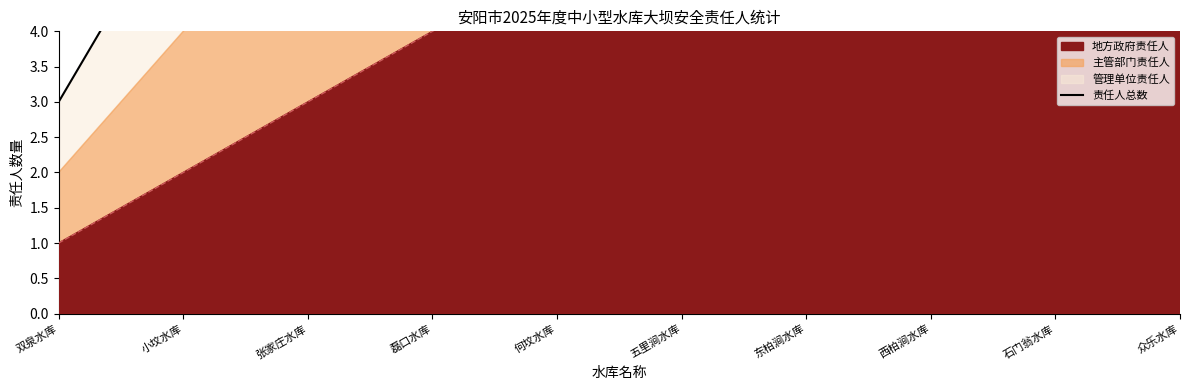

What is the value of the 4th point from the left?

12